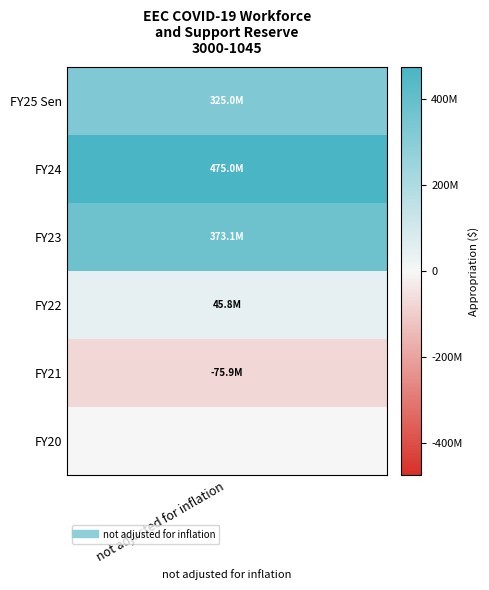

What is the maximum value shown in the chart?

475000000